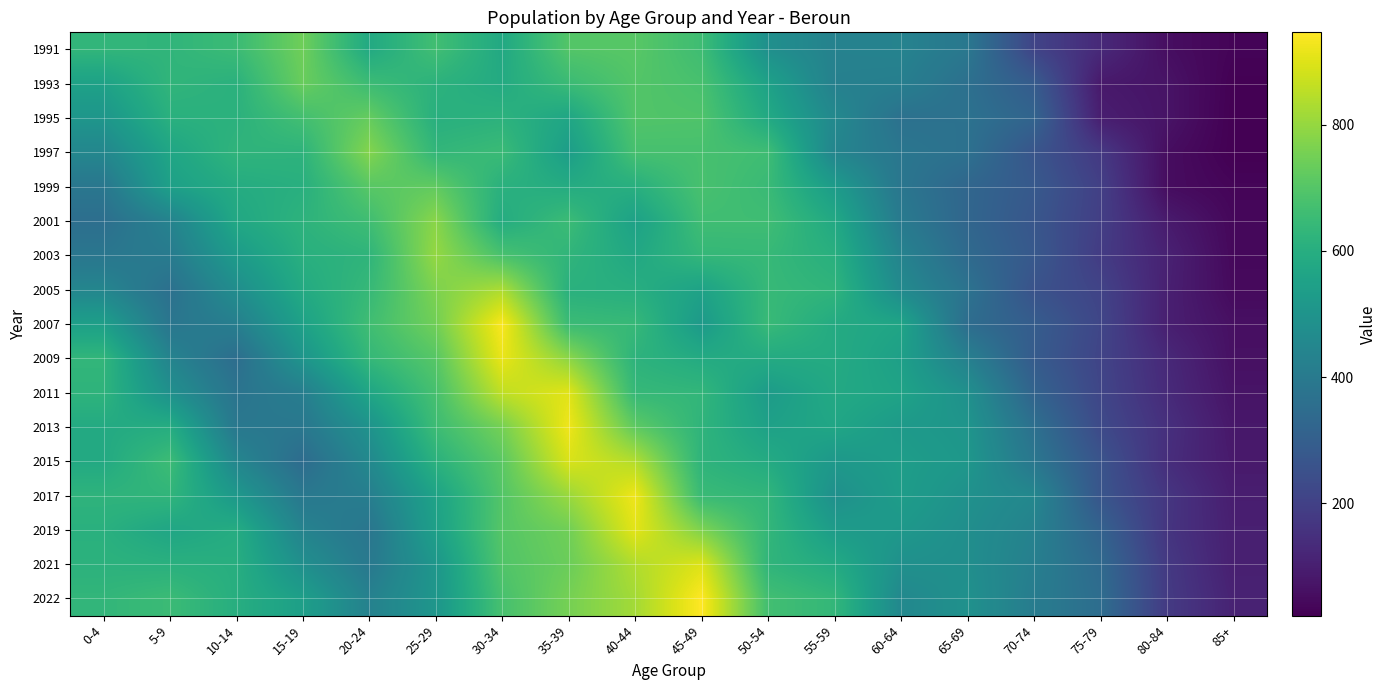

True or false: 1999 has a value of 610 at 30-34.

True